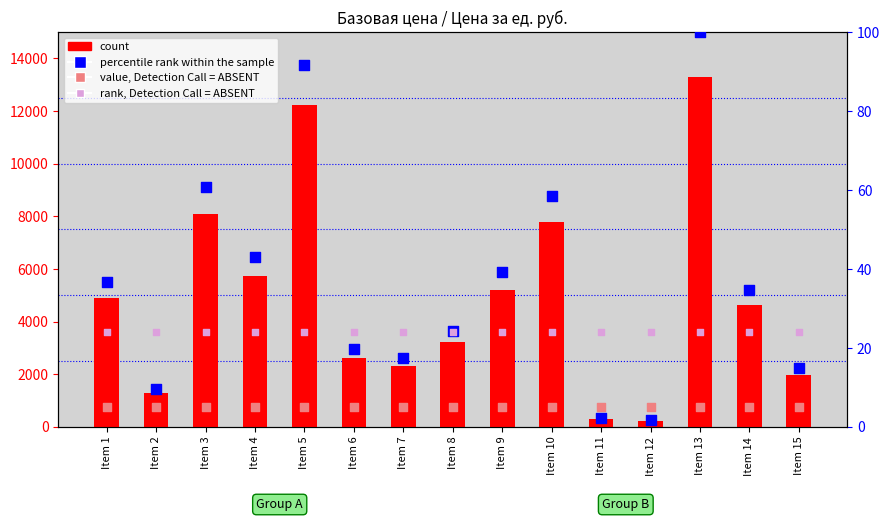

Which series contains the highest Y value?

count